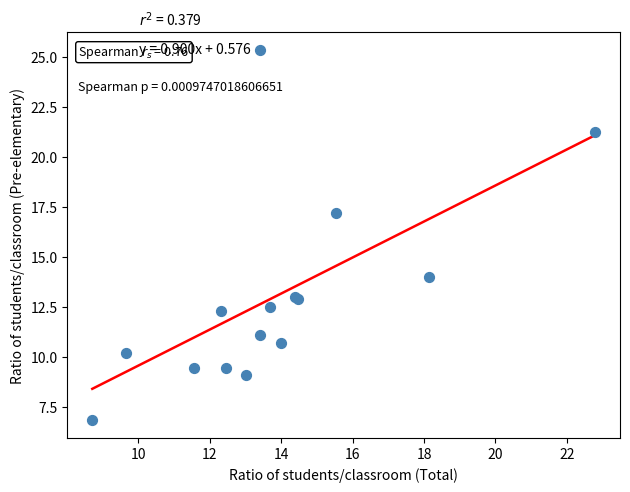

What Y value in the scatter plot is closest to 16?

17.2